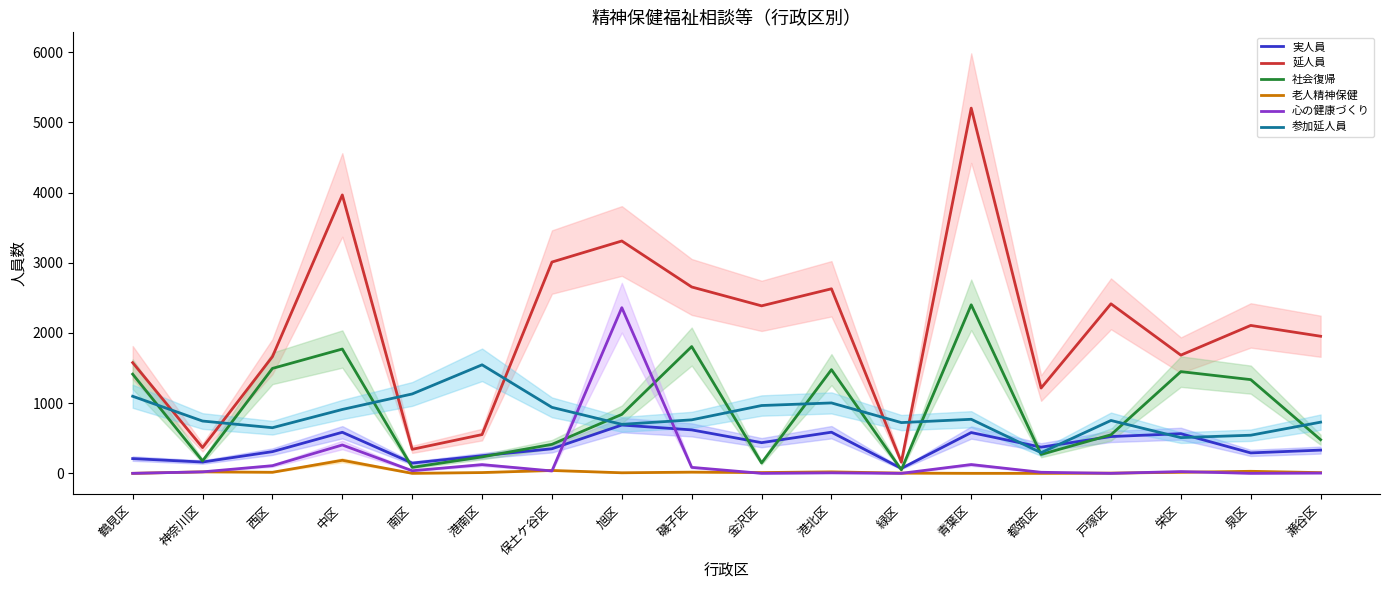

How many interior local valleys does the 老人精神保健 series have?

4